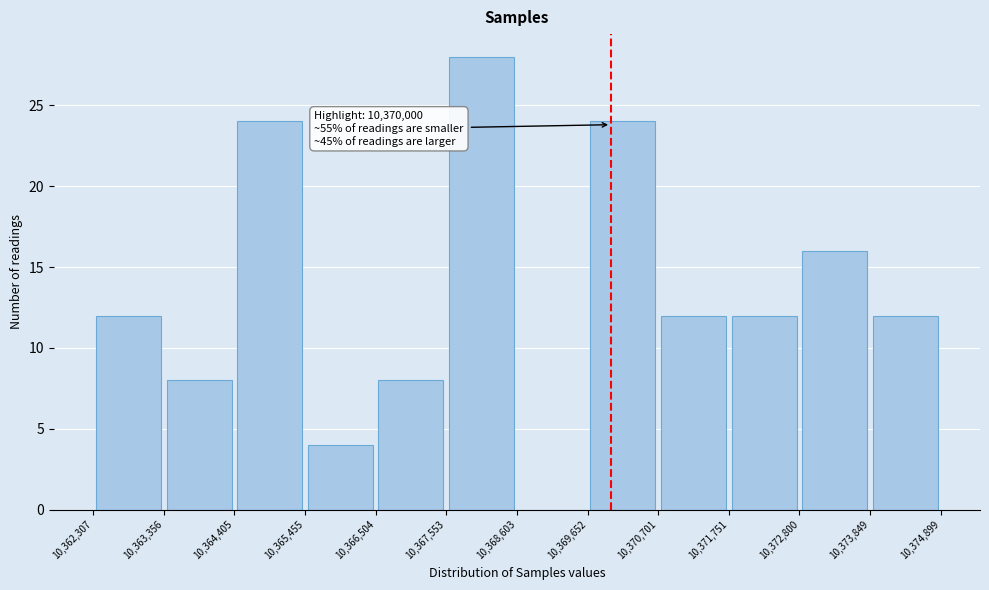

Over which range of the x-axis is the bar tallest?

10,367,553 to 10,368,603